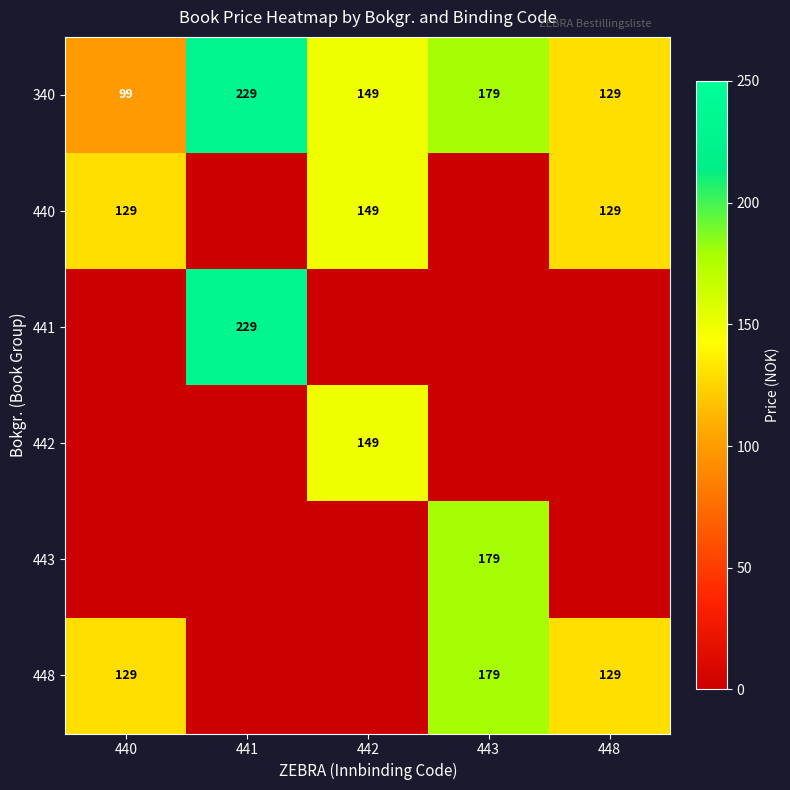

How many 340 values are between 129 and 179?

3